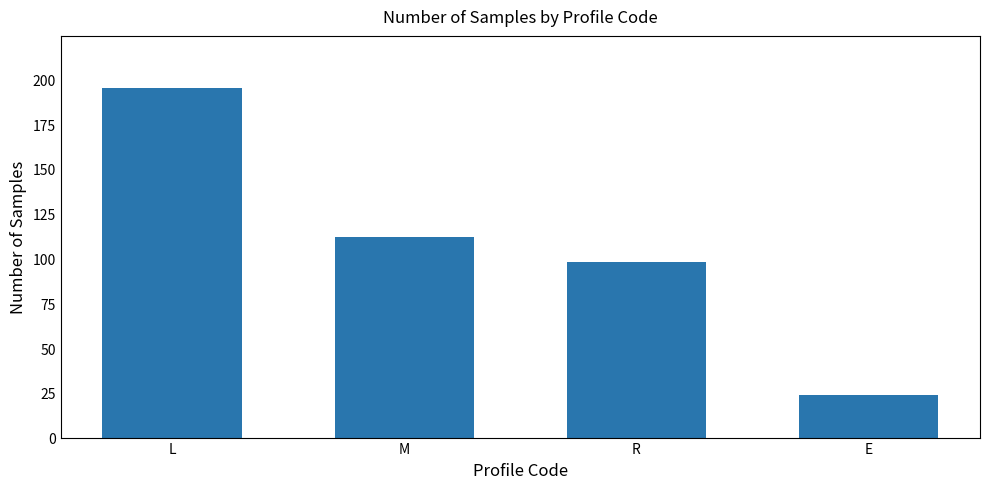

Reading right to left, extract all data points from this chart.

24	98	112	195